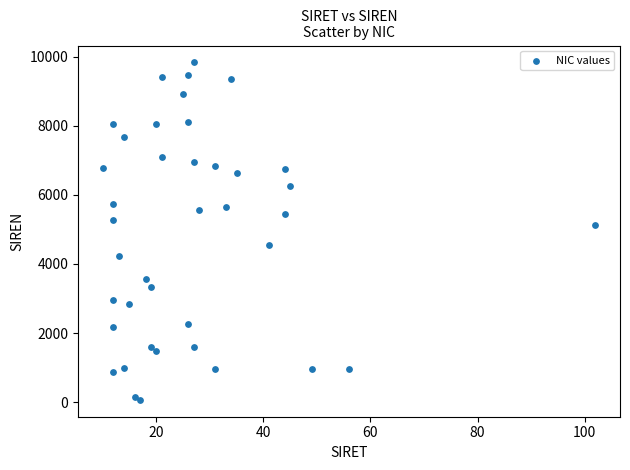

What Y value in the scatter plot is closest to 4951?

5119